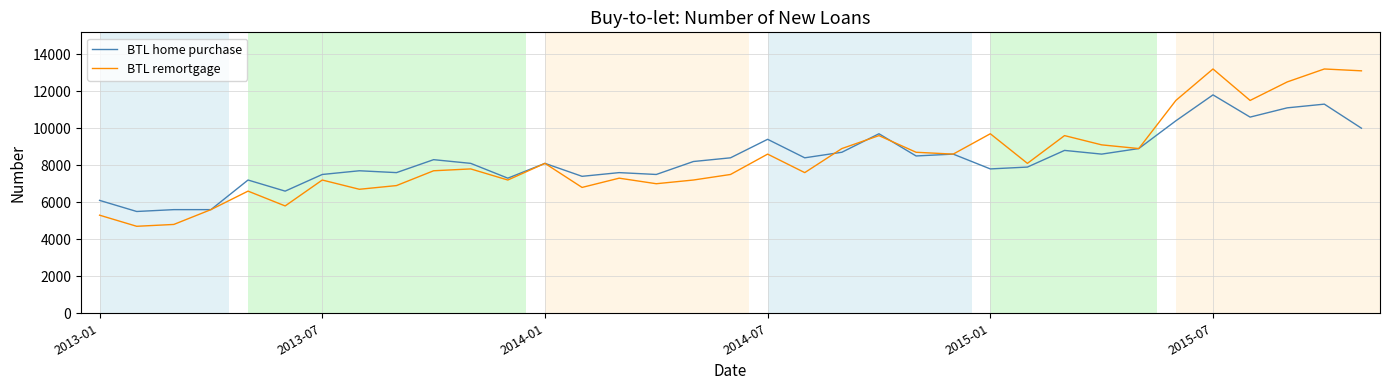

What is the sum of all BTL remortgage values?

292600